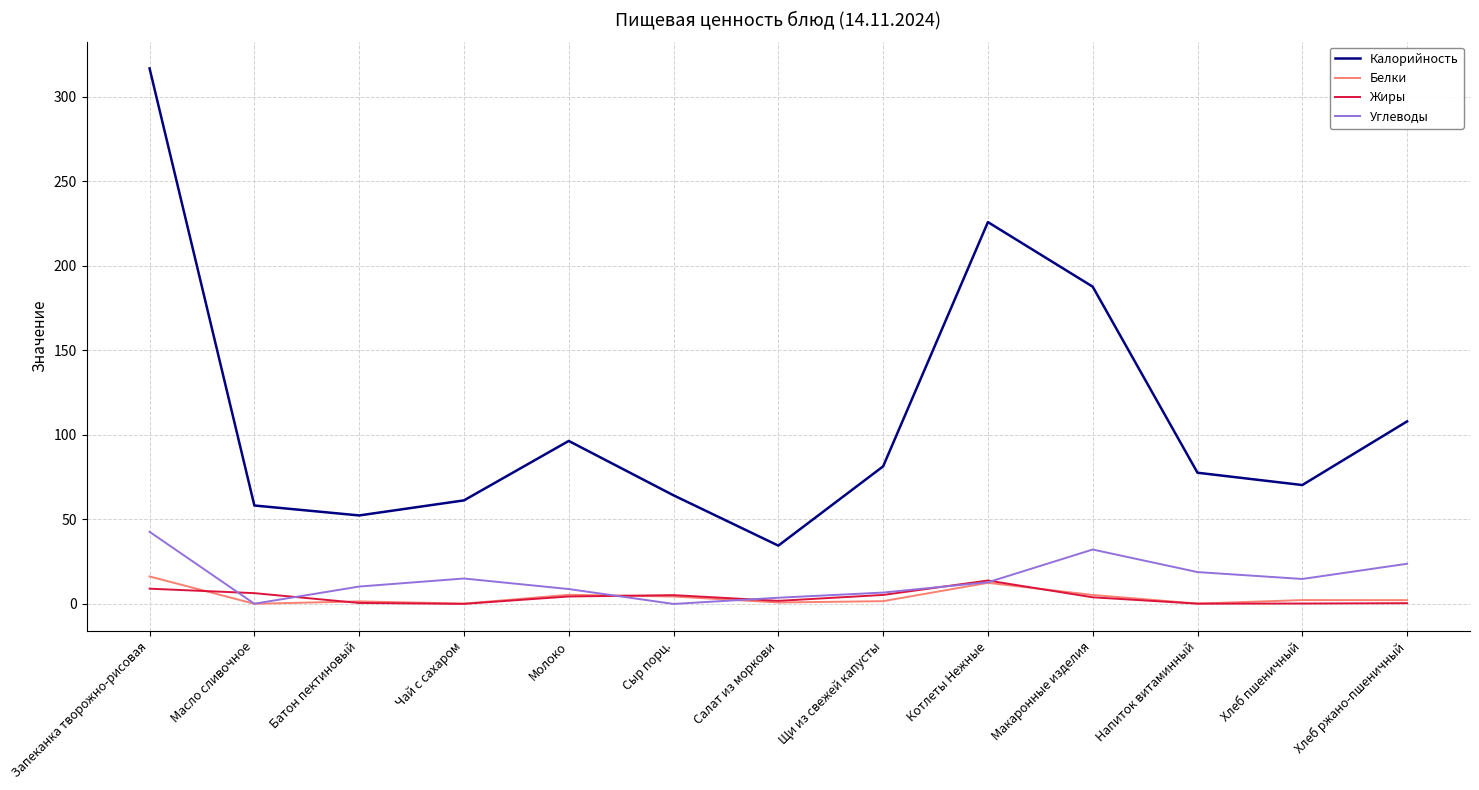

Is it true that Калорийность equals 77.6 at Напиток витаминный?

True